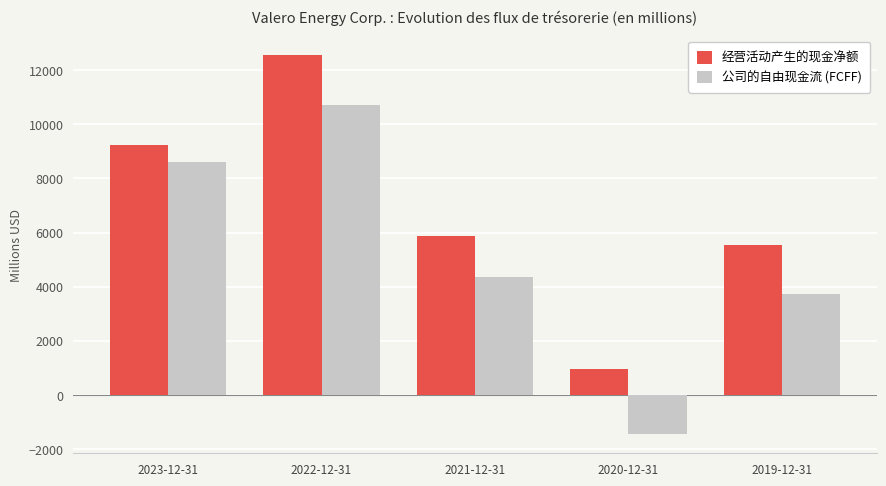

Between 2023-12-31 and 2021-12-31, which series saw the biggest shift?

公司的自由现金流 (FCFF)